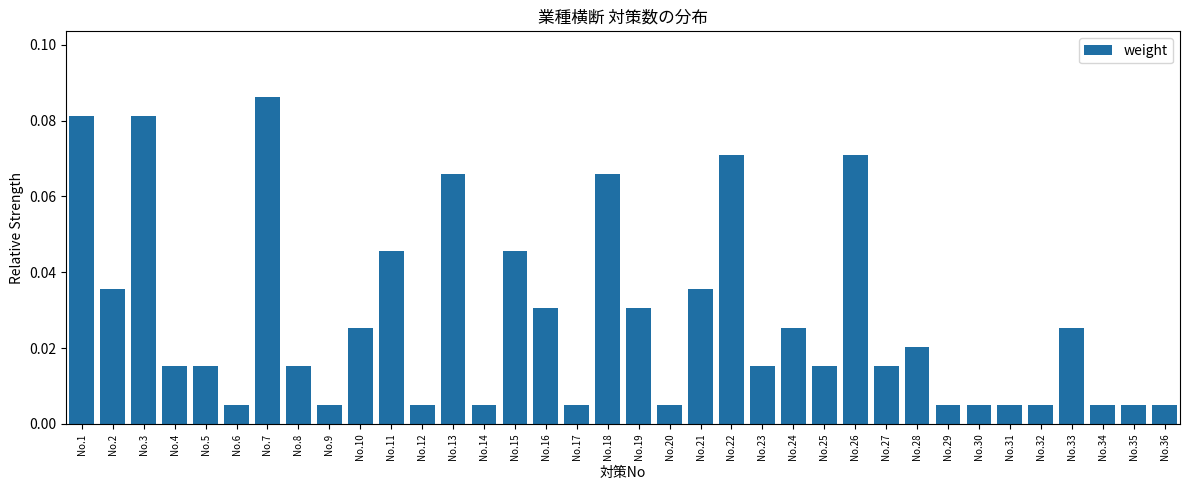

Does the chart contain any negative values?

No